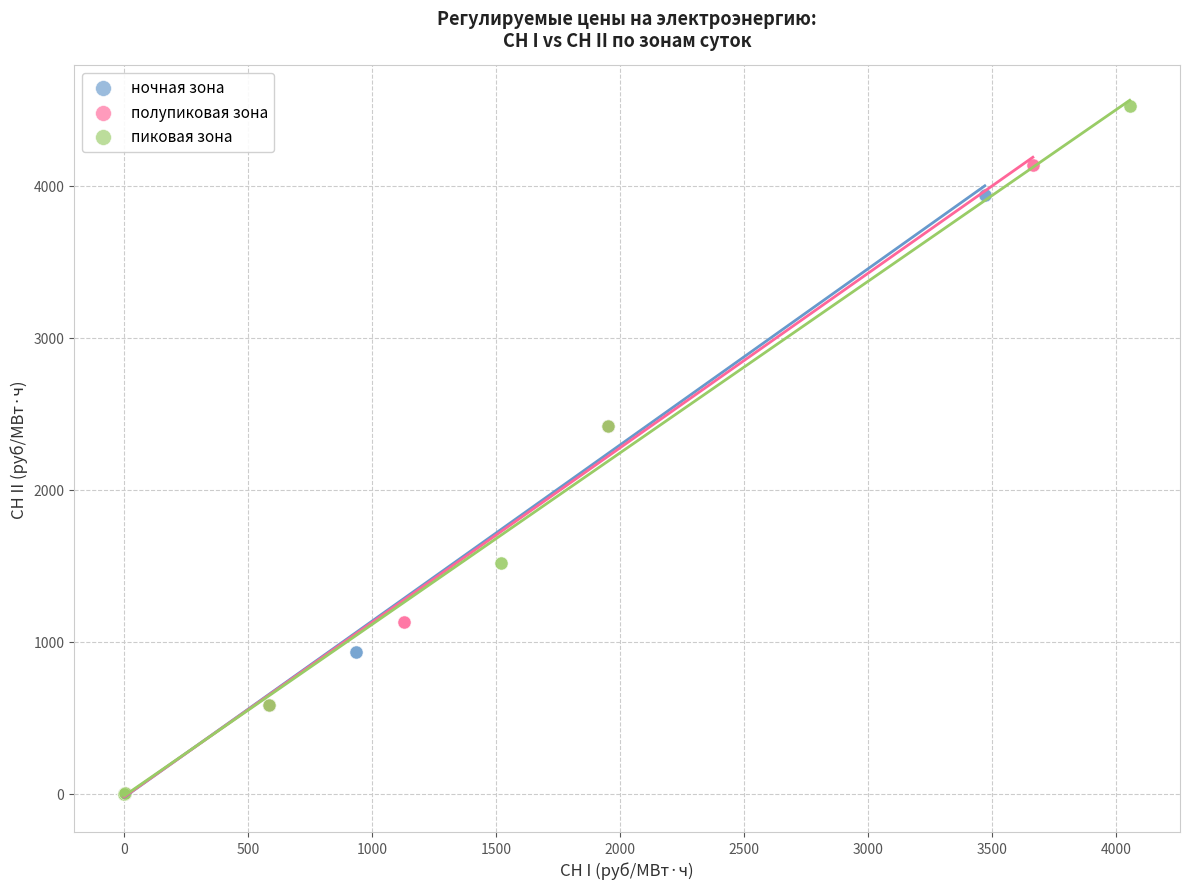

Which series contains the highest Y value?

пиковая зона